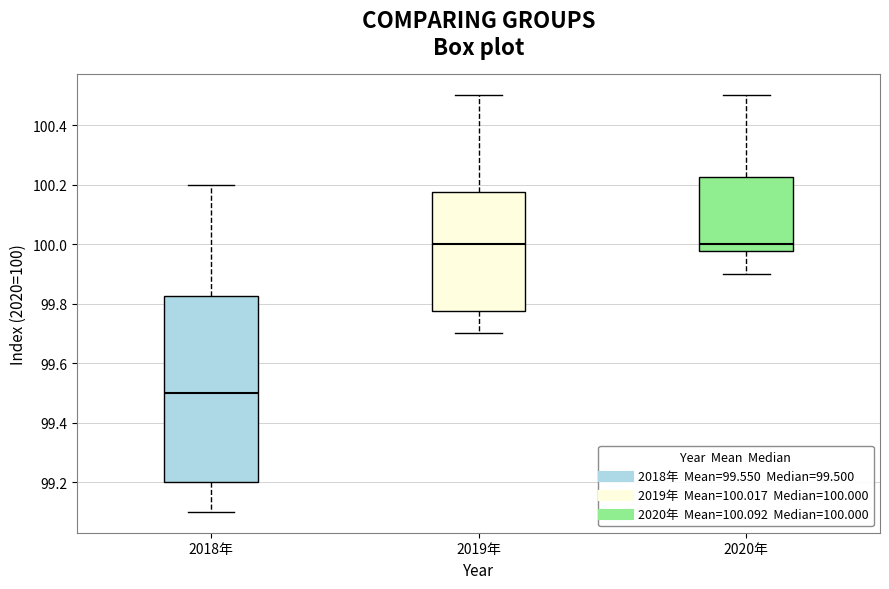

Where is the upper edge of the box for 2018年 on the y-axis? The values are not printed on the chart, so give them approximately, as read against the axis.

99.82